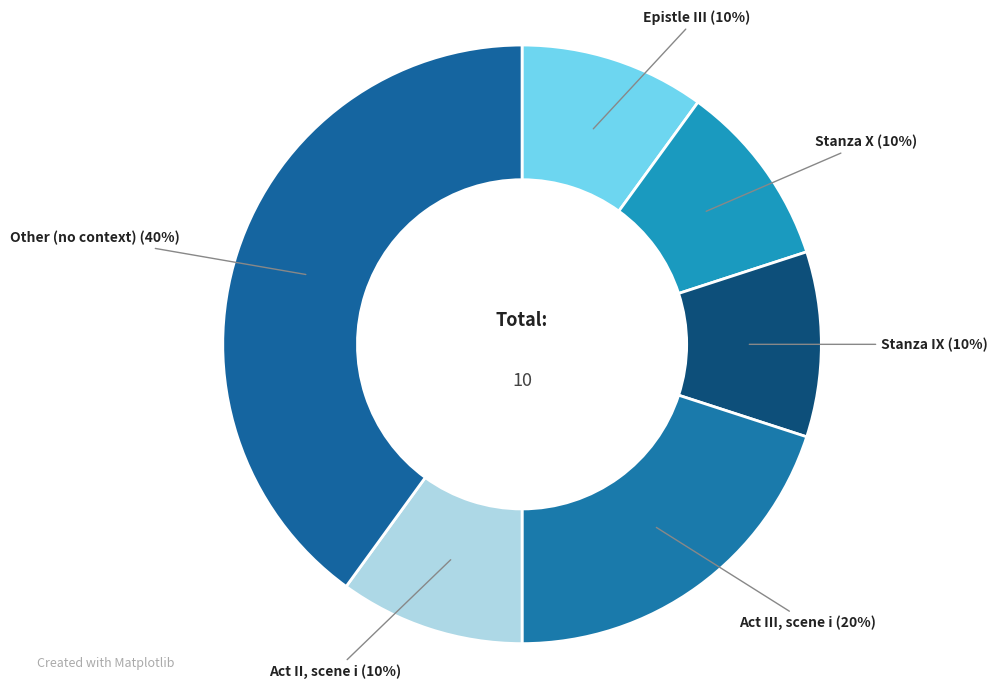

Combined, do Act II, scene i and Act III, scene i account for over 50%?

No